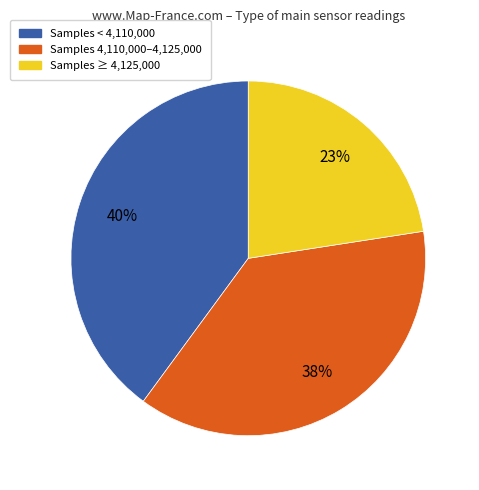

Does any single category account for the majority?

No